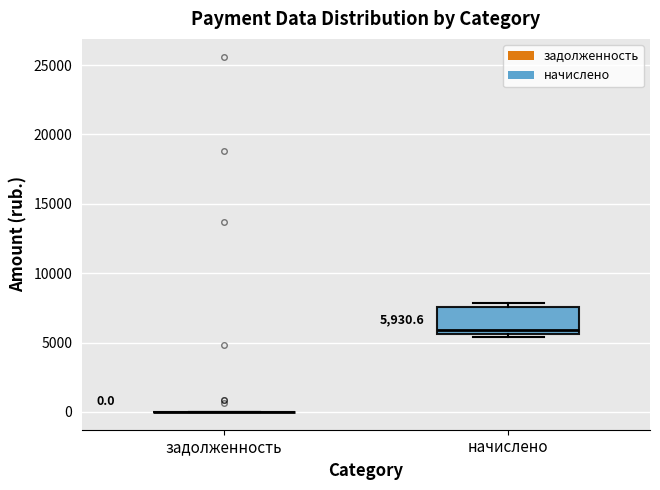

Comparing the boxes themselves (not the whiskers), which one is the tallest?

начислено